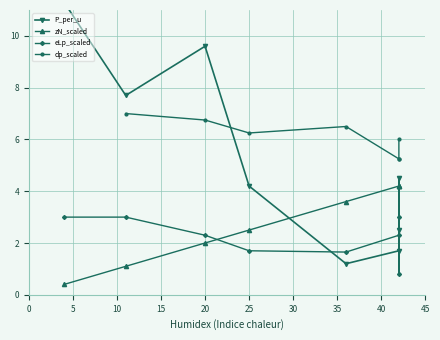

How many data points in P_per_u are above 4?

5